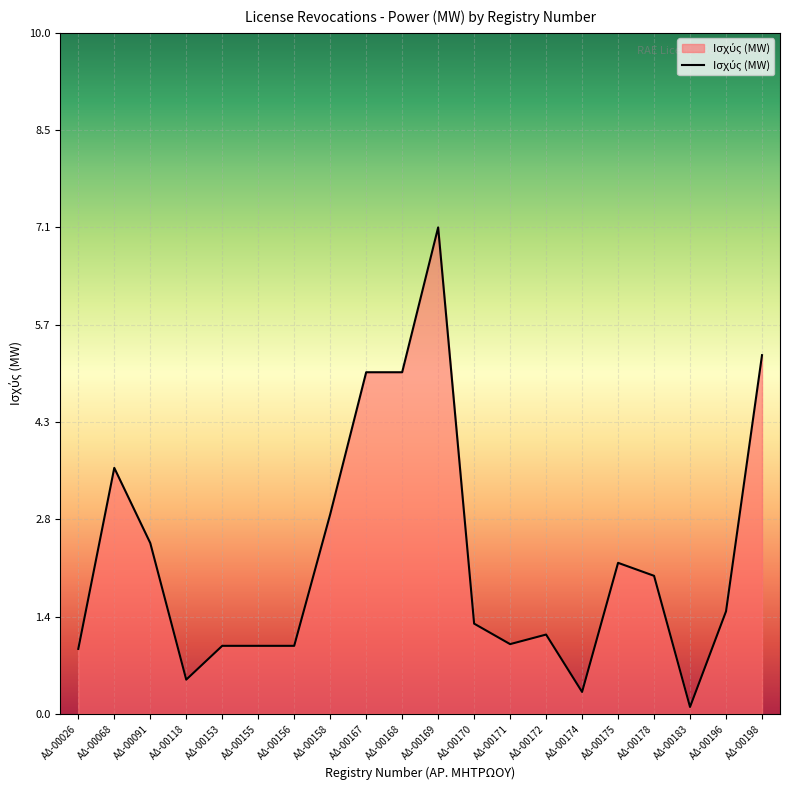

Which has a higher value, ΑΔ-00174 or ΑΔ-00026?

ΑΔ-00026